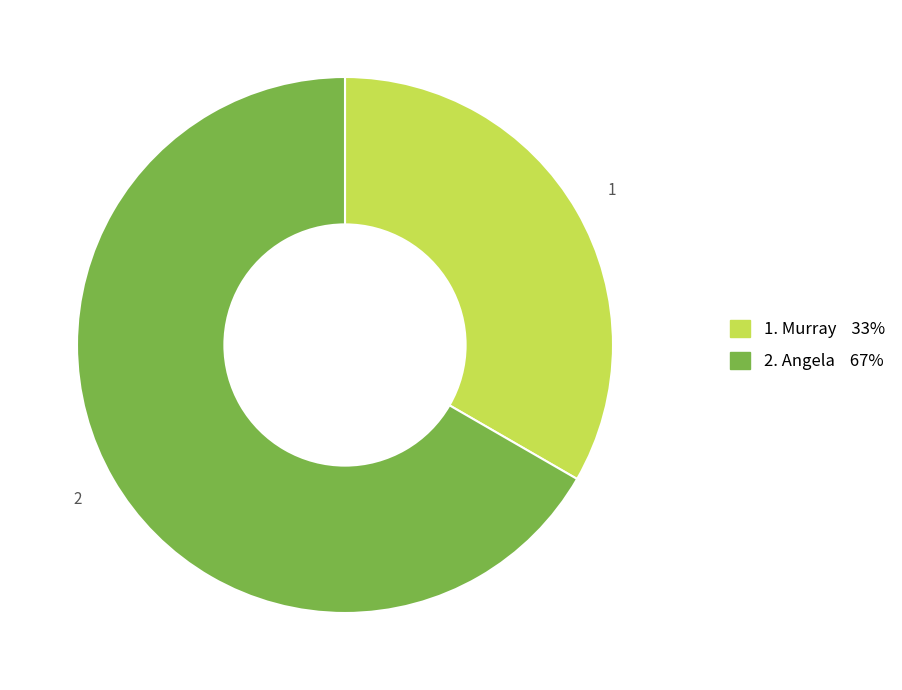

Count the number of slices in the pie.

2